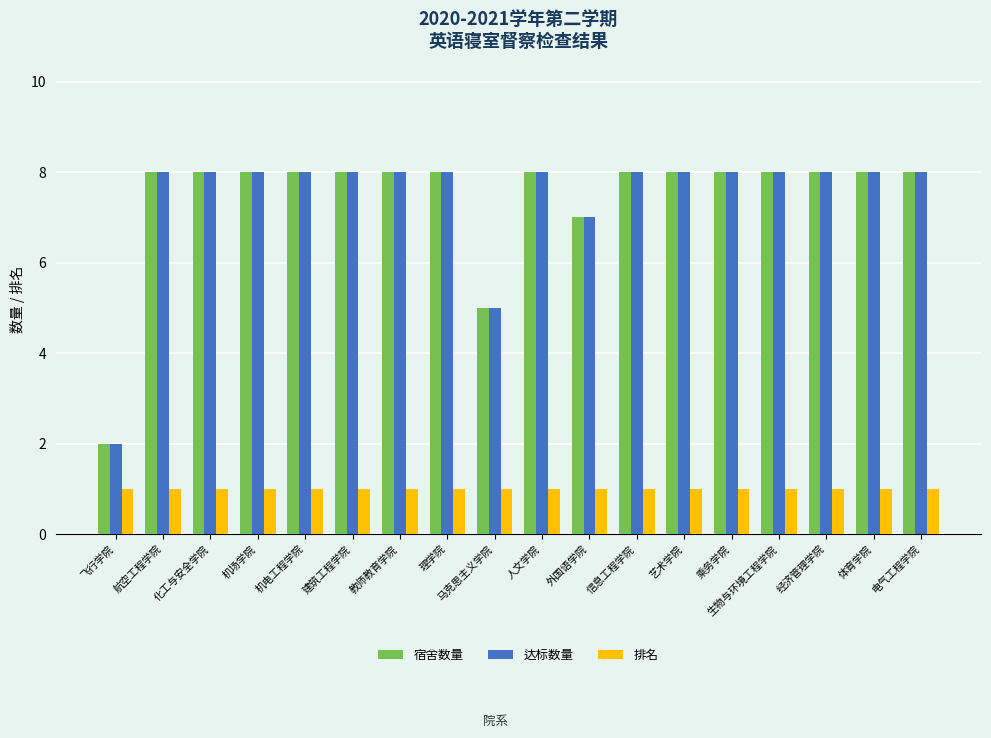

Reading left to right, extract all data points from this chart.

宿舍数量: 飞行学院=2	航空工程学院=8	化工与安全学院=8	机场学院=8	机电工程学院=8	建筑工程学院=8	教师教育学院=8	理学院=8	马克思主义学院=5	人文学院=8	外国语学院=7	信息工程学院=8	艺术学院=8	乘务学院=8	生物与环境工程学院=8	经济管理学院=8	体育学院=8	电气工程学院=8
达标数量: 飞行学院=2	航空工程学院=8	化工与安全学院=8	机场学院=8	机电工程学院=8	建筑工程学院=8	教师教育学院=8	理学院=8	马克思主义学院=5	人文学院=8	外国语学院=7	信息工程学院=8	艺术学院=8	乘务学院=8	生物与环境工程学院=8	经济管理学院=8	体育学院=8	电气工程学院=8
排名: 飞行学院=1	航空工程学院=1	化工与安全学院=1	机场学院=1	机电工程学院=1	建筑工程学院=1	教师教育学院=1	理学院=1	马克思主义学院=1	人文学院=1	外国语学院=1	信息工程学院=1	艺术学院=1	乘务学院=1	生物与环境工程学院=1	经济管理学院=1	体育学院=1	电气工程学院=1